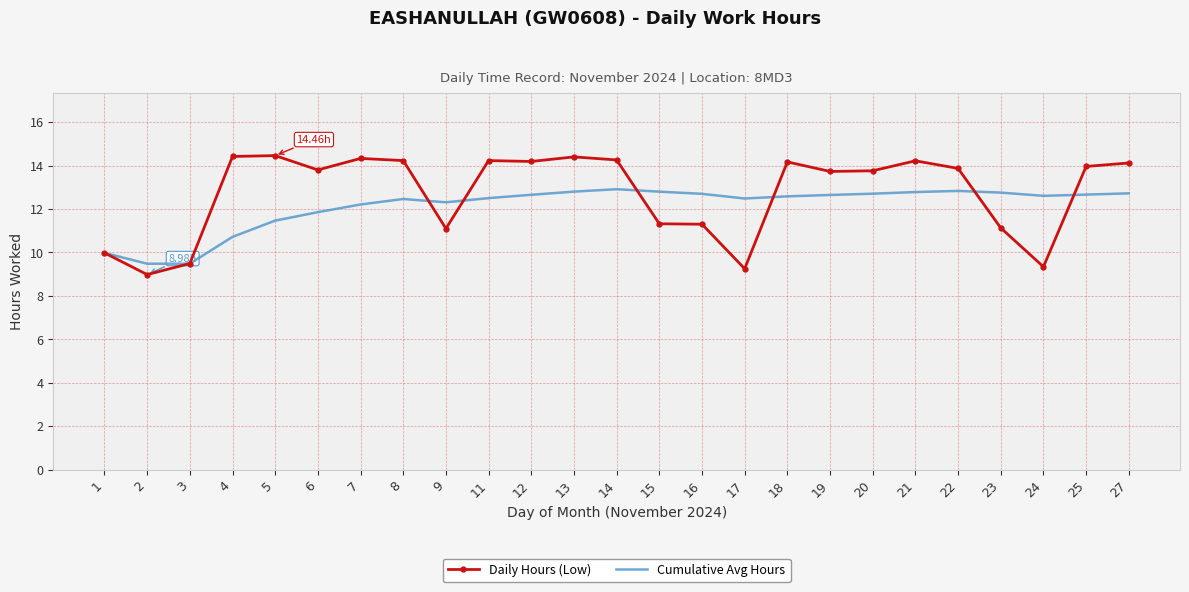

Between 21 and 24, which series saw the biggest shift?

Daily Hours (Low)